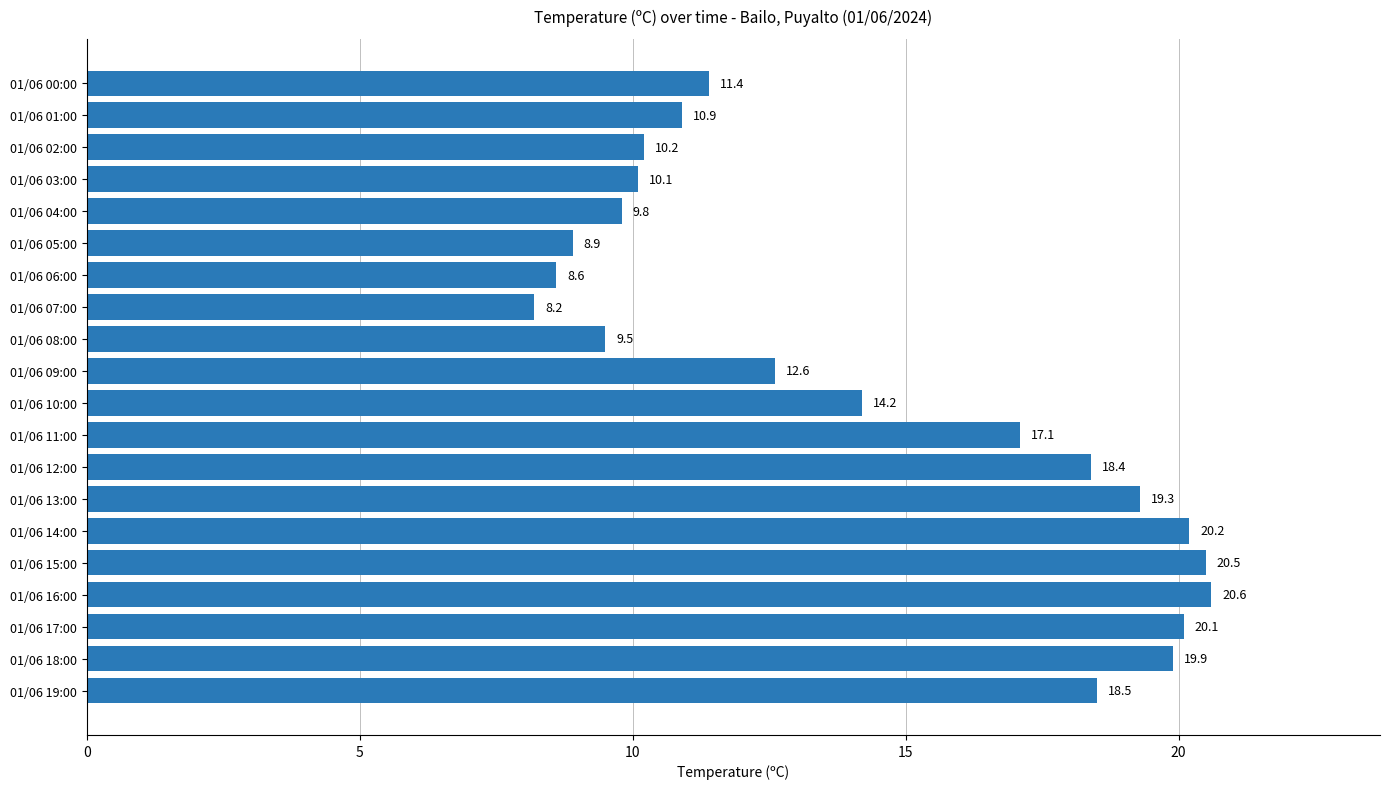

Reading top to bottom, transcribe all the data shown in this chart.

11.4	10.9	10.2	10.1	9.8	8.9	8.6	8.2	9.5	12.6	14.2	17.1	18.4	19.3	20.2	20.5	20.6	20.1	19.9	18.5